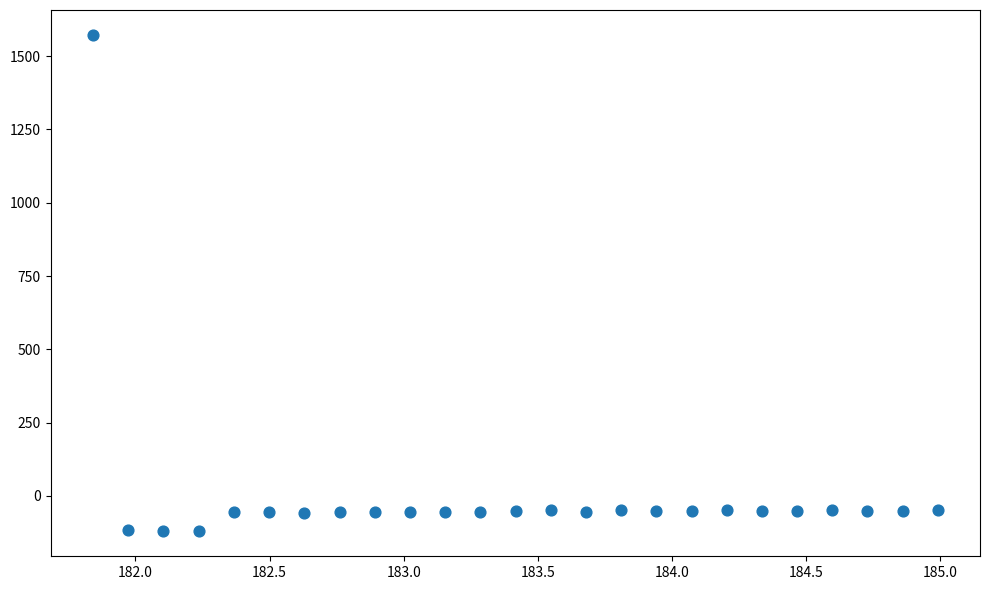

What is the range of Y values (max minus min)?

1693.5